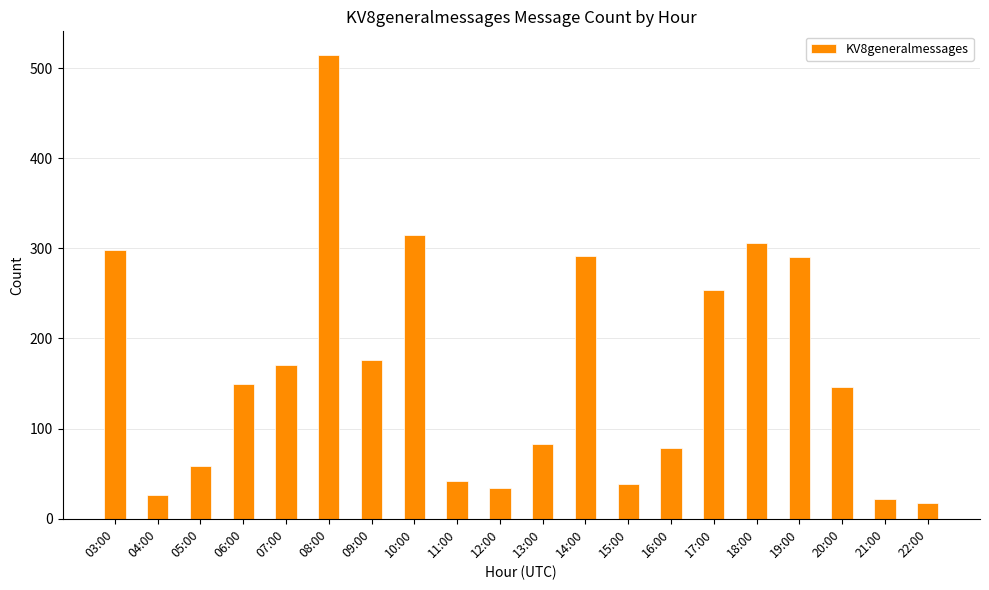

Where is the data nearest to the value 266?

17:00